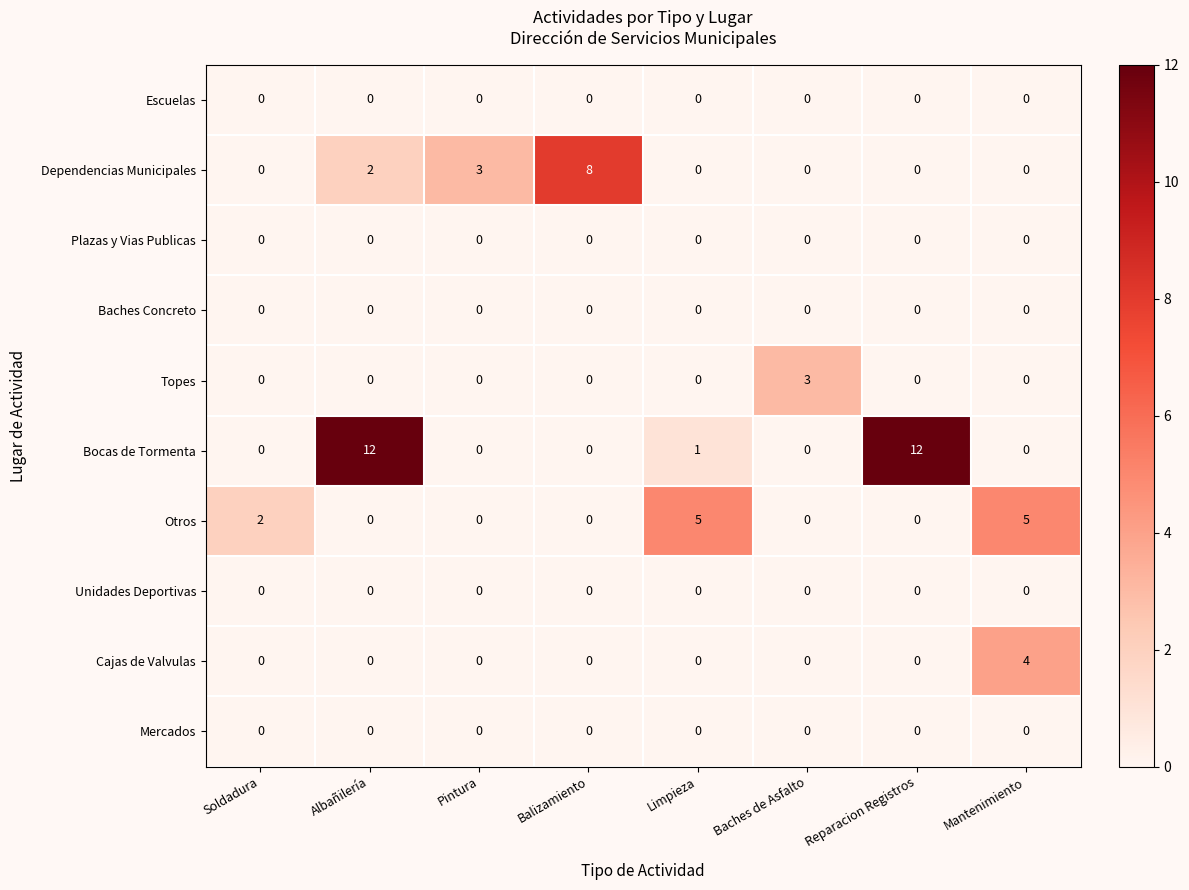

What is the maximum value for Otros?

5